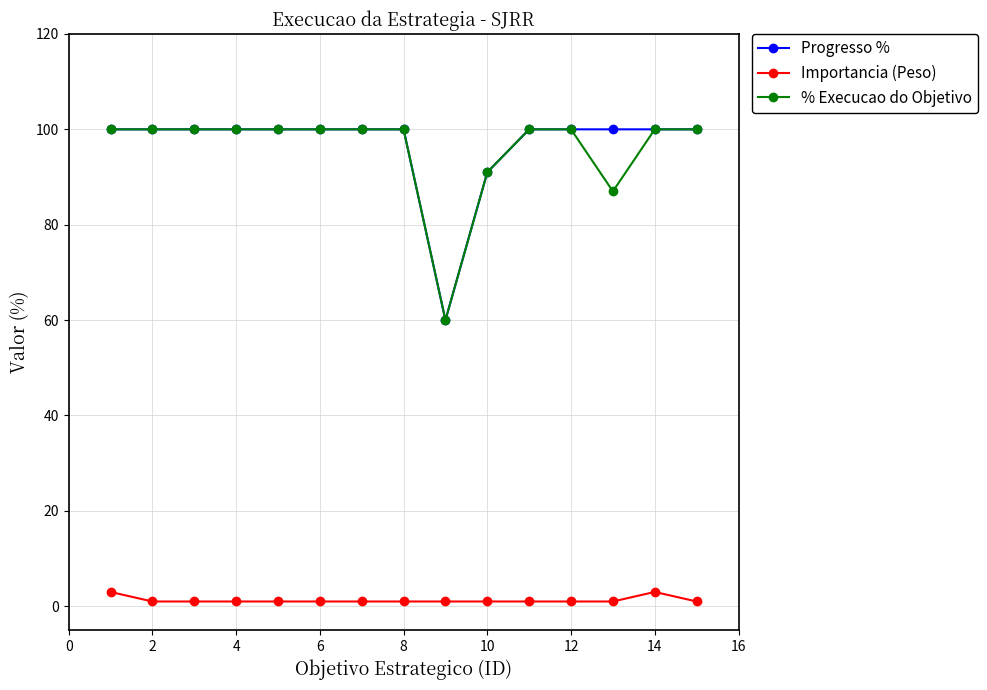

What is the value of the Progresso % point at the 7th from the left?

100